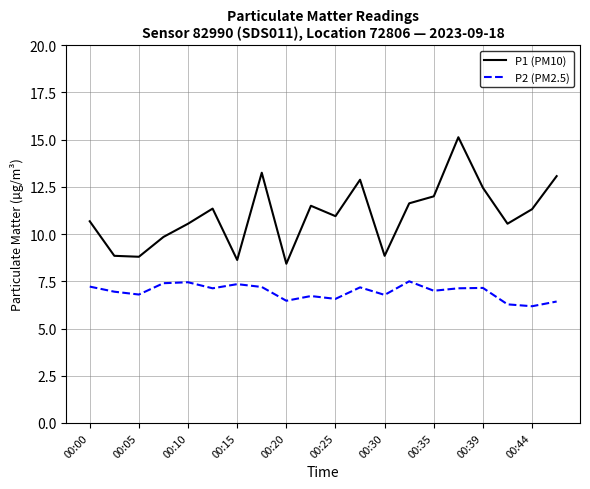

Which series has the largest range (max minus min)?

P1 (PM10)